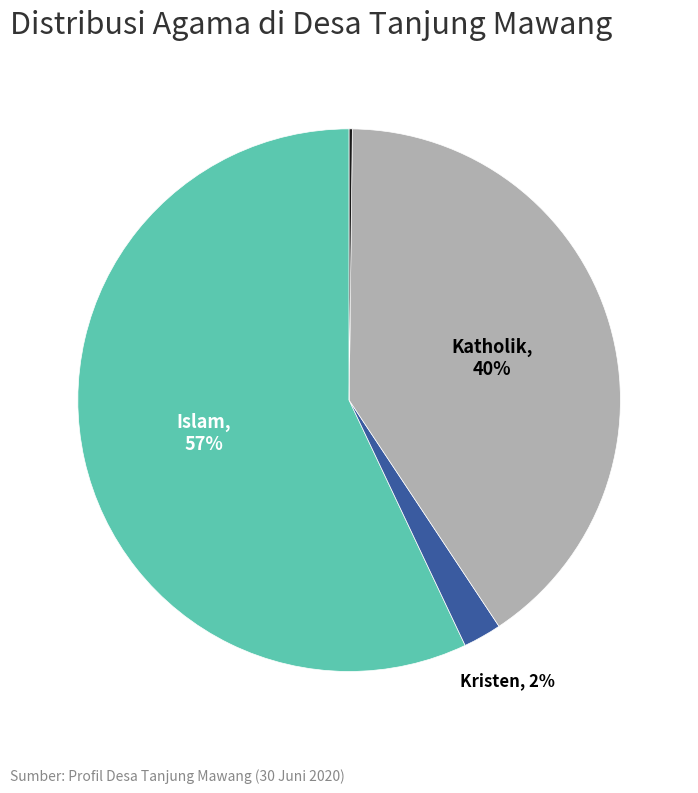

Is there a majority slice in this chart?

Yes